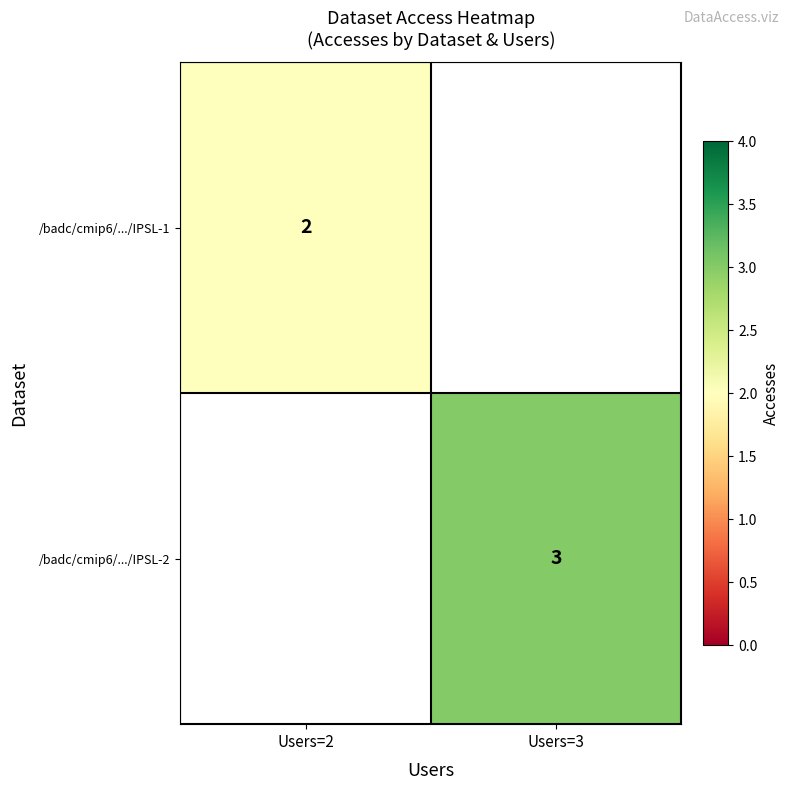

How many categories are shown in the chart?

2